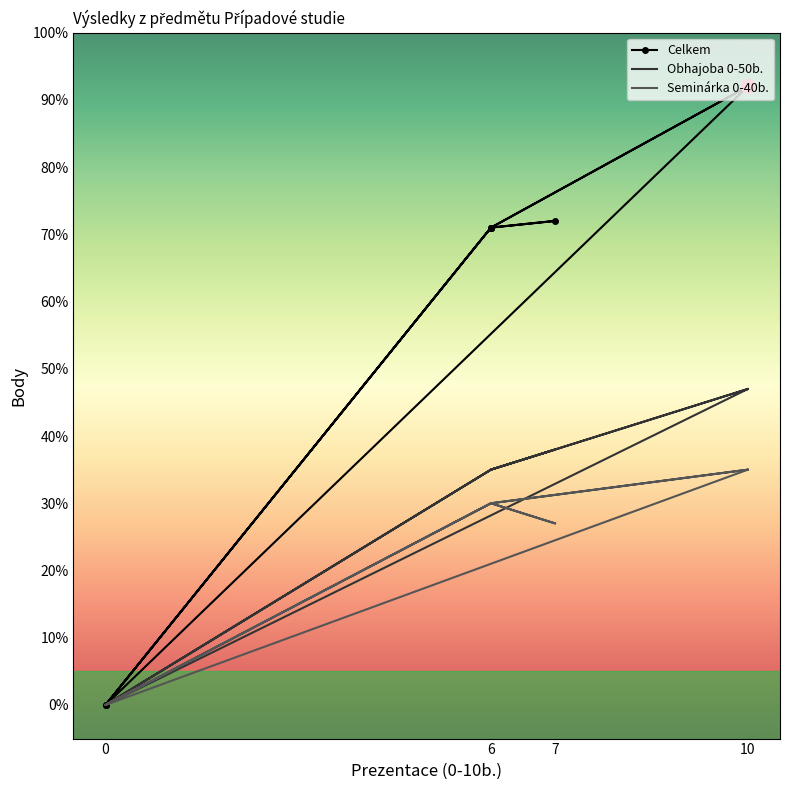

What is the approximate value of Obhajoba 0-50b. at 10?

47